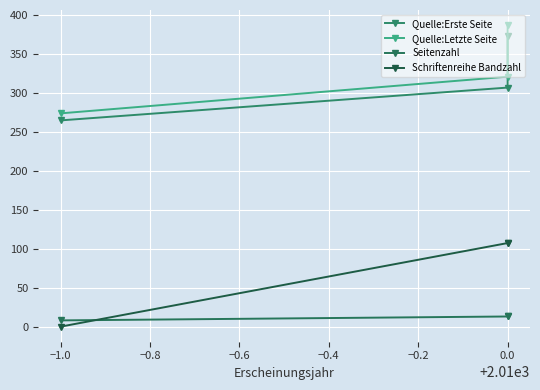

At how many categories does at least one series exceed 227?

3